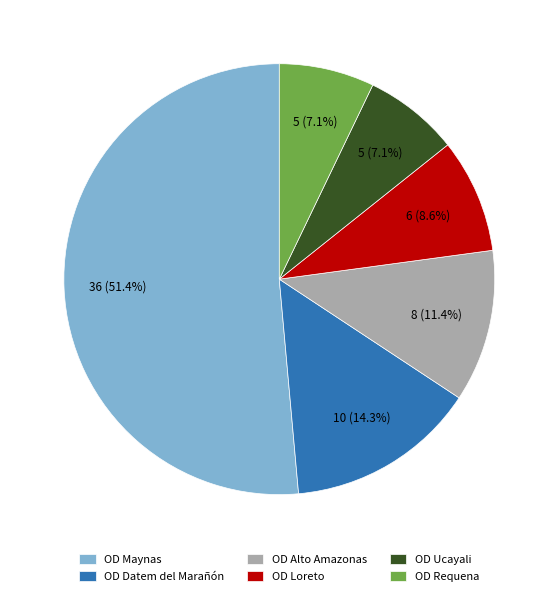

To the nearest percent, what is the difference between the largest and smallest slice percentages?

44%